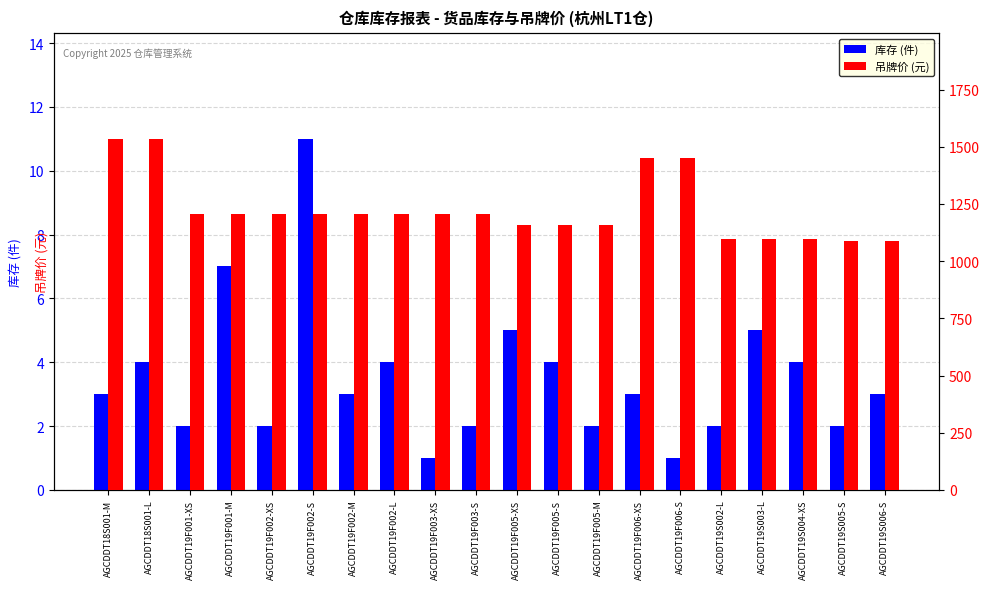

Which series changed the most between AGCDDT19F001-M and AGCDDT19F002-M?

库存 (件)